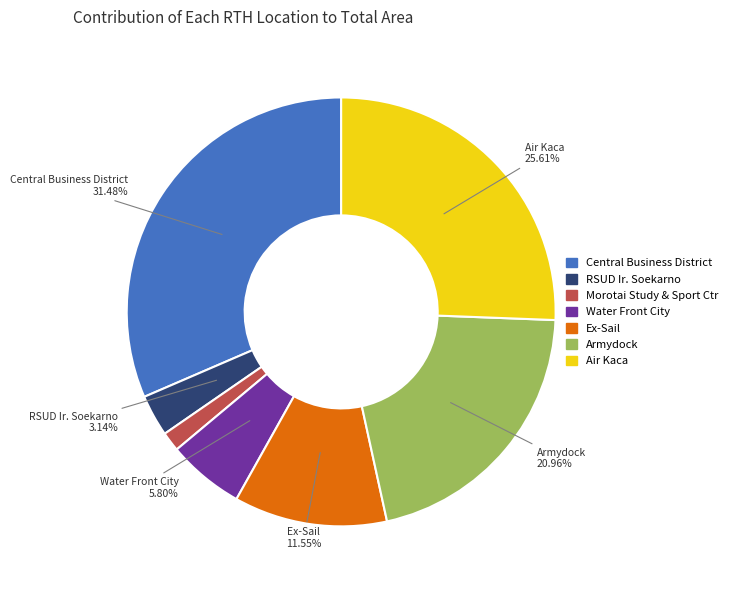

To the nearest percent, what is the average slice percentage?

14%